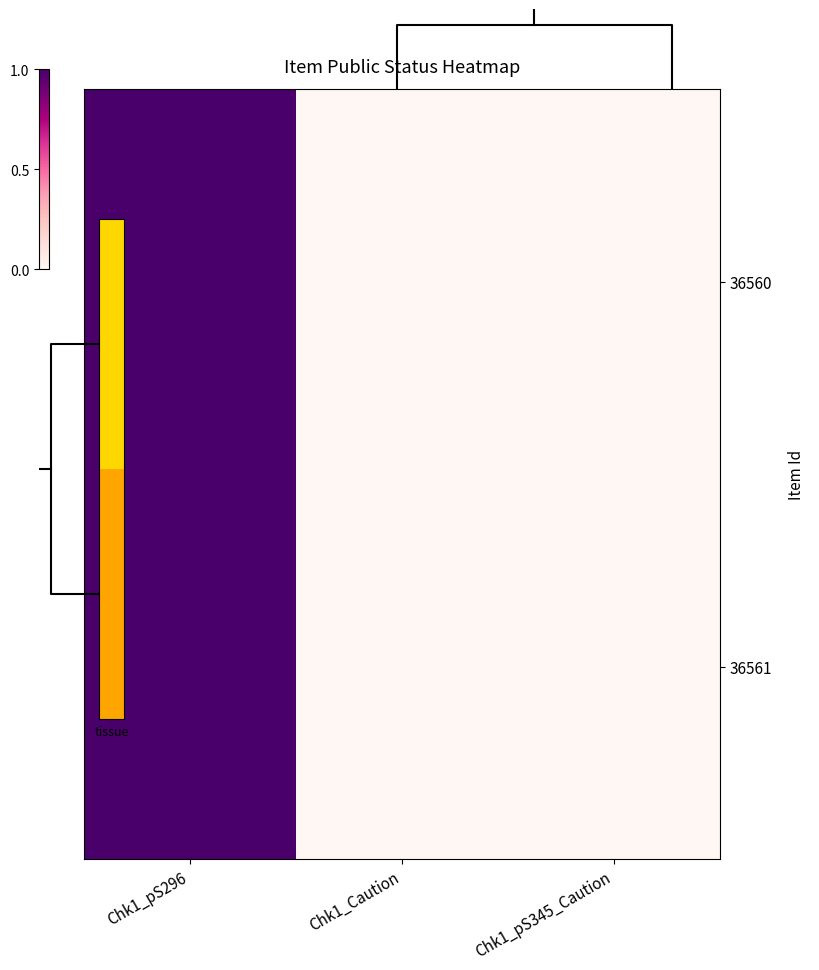

Which has a higher value, Chk1_Caution or Chk1_pS345_Caution?

Chk1_Caution